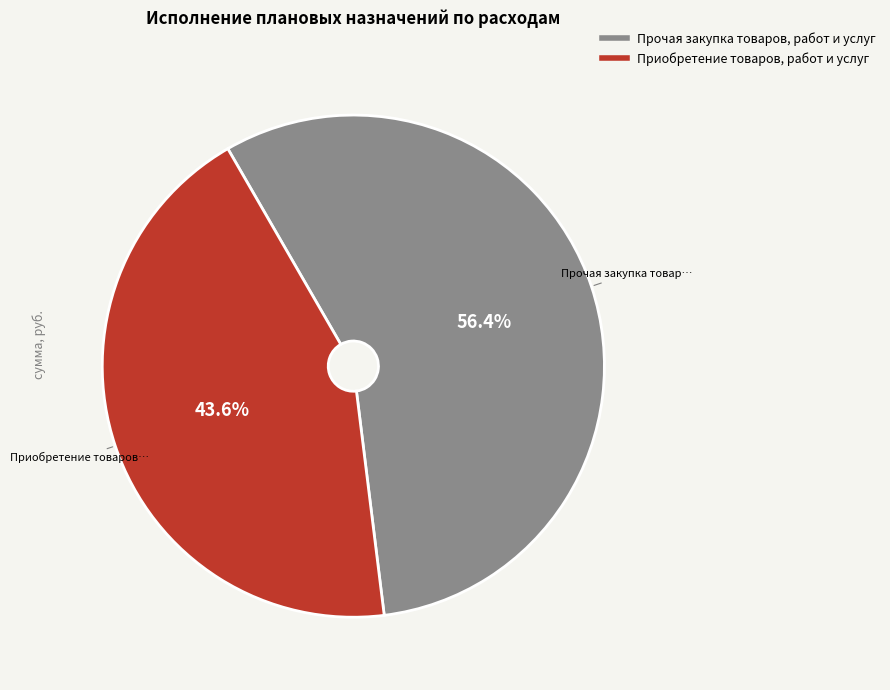

Which slice represents more than half of the pie?

Прочая закупка товаров, работ и услуг